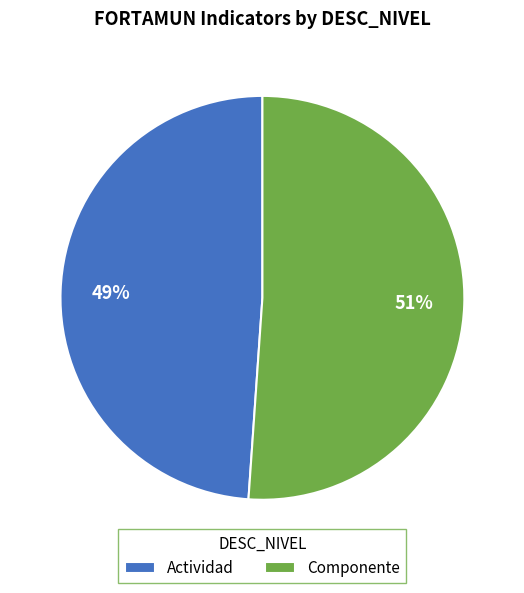

Which slice represents more than half of the pie?

Componente